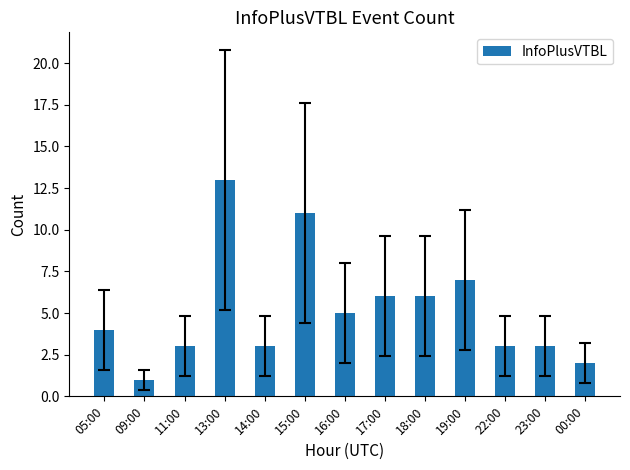

What is the ratio of the value at 23:00 to the value at 19:00?

0.4